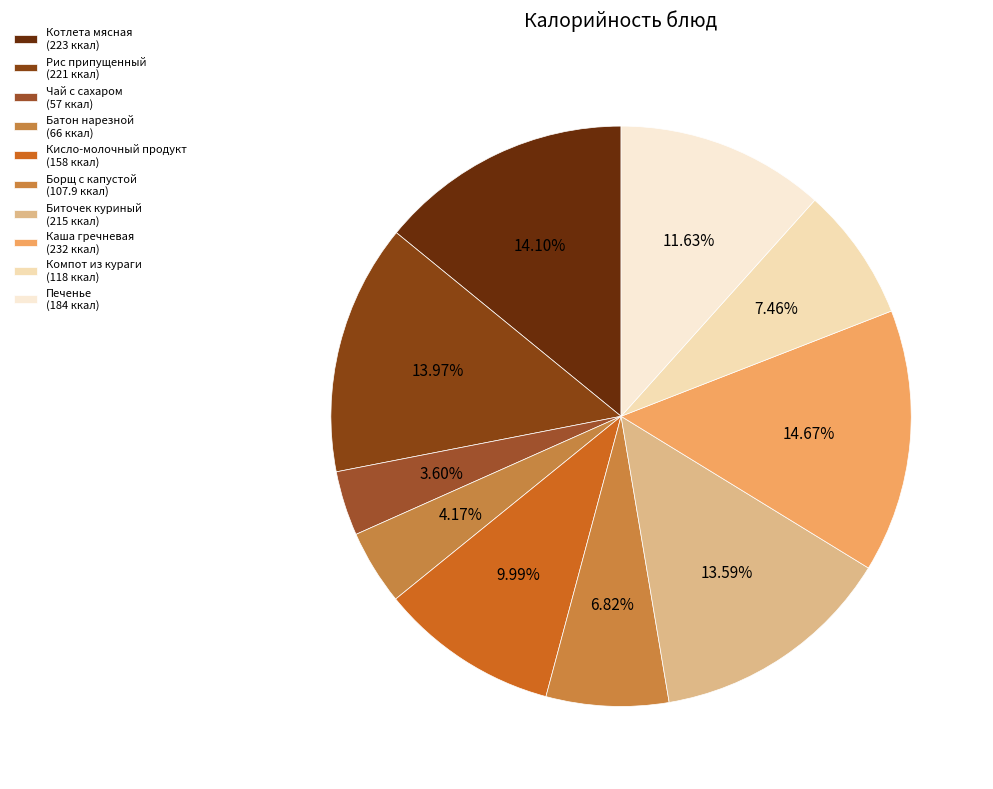

Count the number of slices in the pie.

10